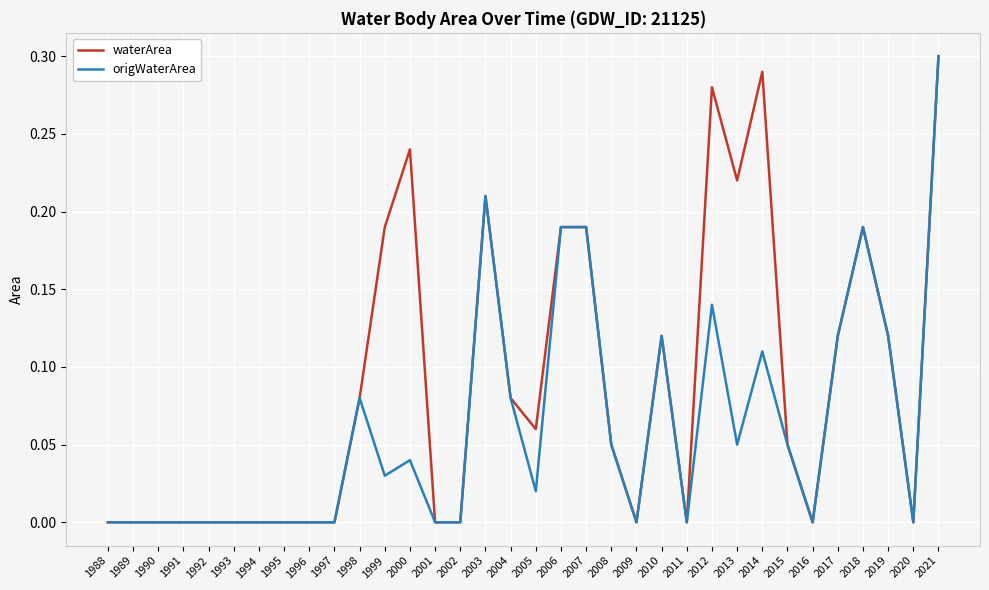

The value of waterArea at 2016 is 0.2. True or false?

False